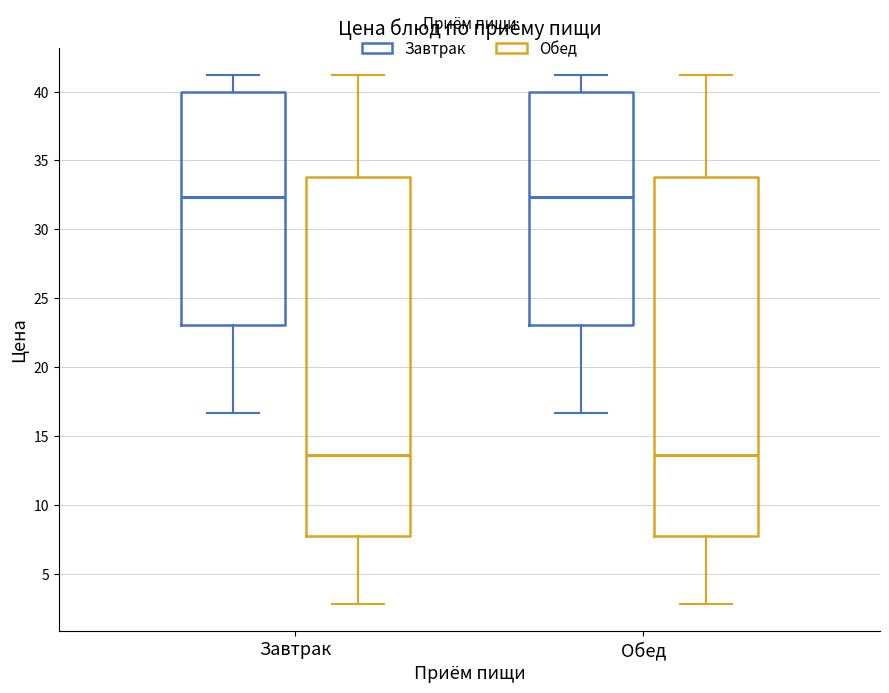

Reading left to right, transcribe this box plot: for each box, give where its median line is, the range the box spans, and where its two whiskers end, as read against the y-axis. The values are not printed on the chart, so give them approximately, as read against the axis.

Завтрак (Завтрак): median 32.5, box 23.0 to 40.0, whiskers 16.5 to 41.0
Завтрак (Обед): median 13.5, box 8.0 to 34.0, whiskers 3.0 to 41.0
Обед (Завтрак): median 32.5, box 23.0 to 40.0, whiskers 16.5 to 41.0
Обед (Обед): median 13.5, box 8.0 to 34.0, whiskers 3.0 to 41.0